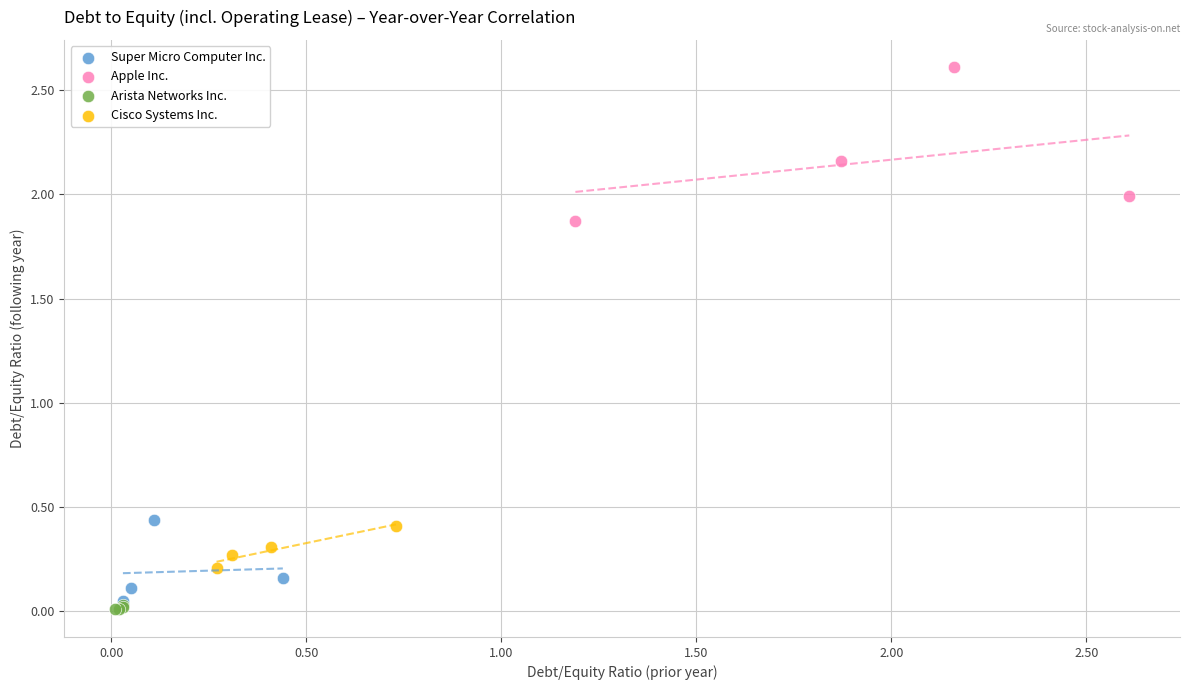

Which series reaches the minimum Y coordinate?

Arista Networks Inc.